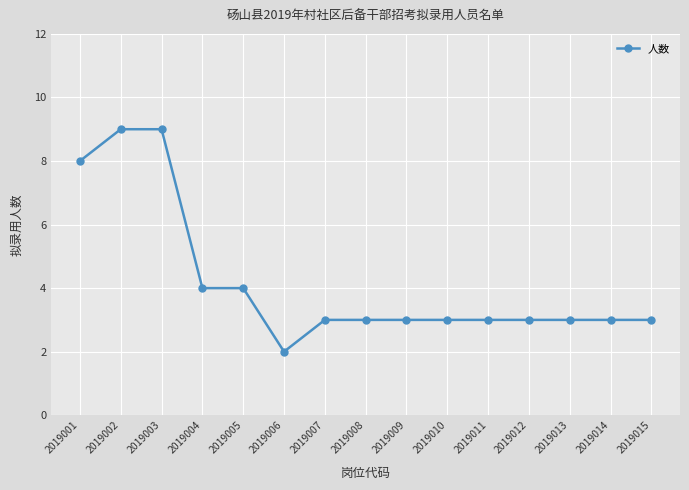

What is the average value?

4